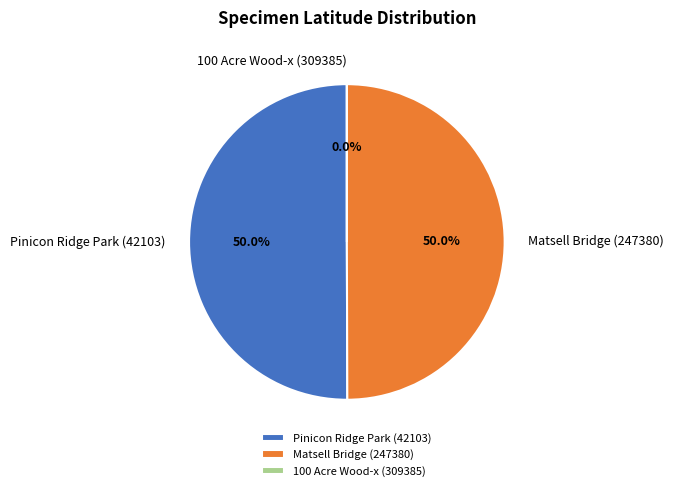

Rank the categories by value from lowest to highest.

100 Acre Wood-x (309385), Matsell Bridge (247380), Pinicon Ridge Park (42103)